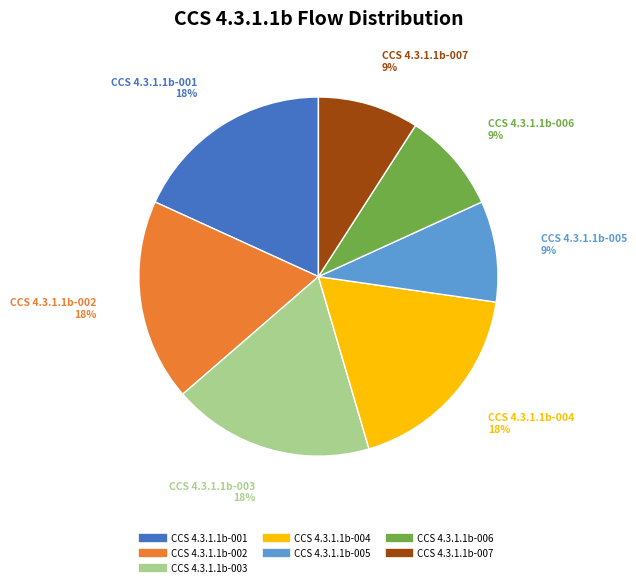

To the nearest percent, what percentage of the pie is CCS 4.3.1.1b-001?

18%